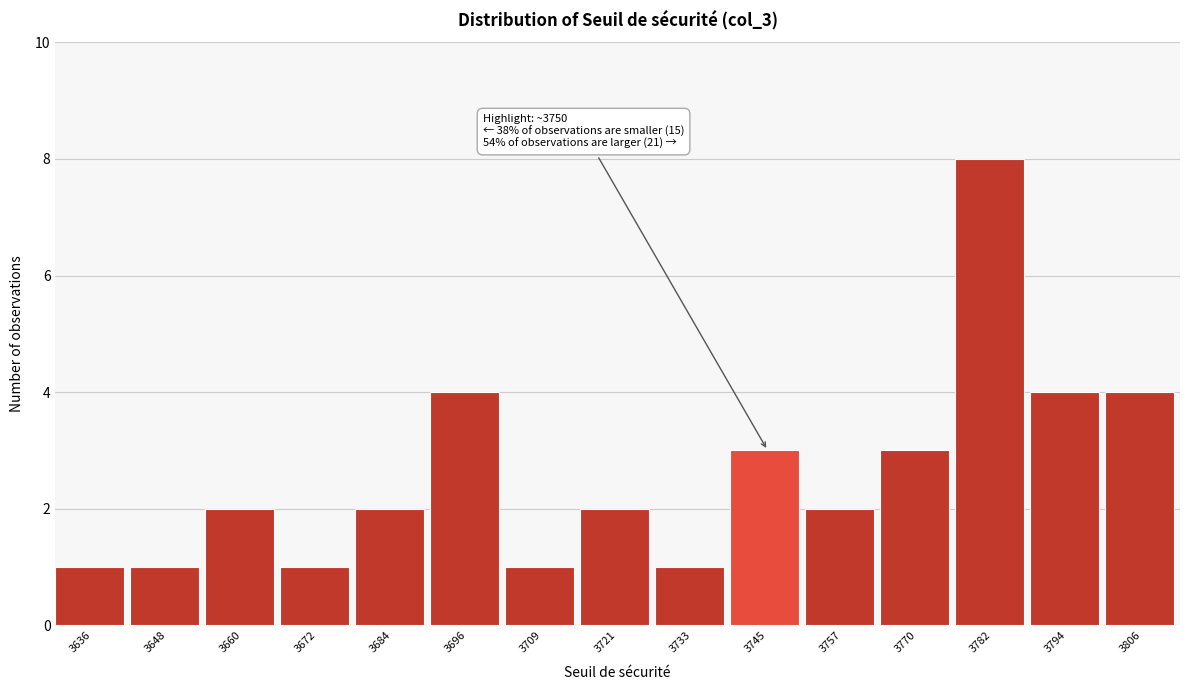

Reading right to left, what are all the values shown in this chart?

4	4	8	3	2	3	1	2	1	4	2	1	2	1	1